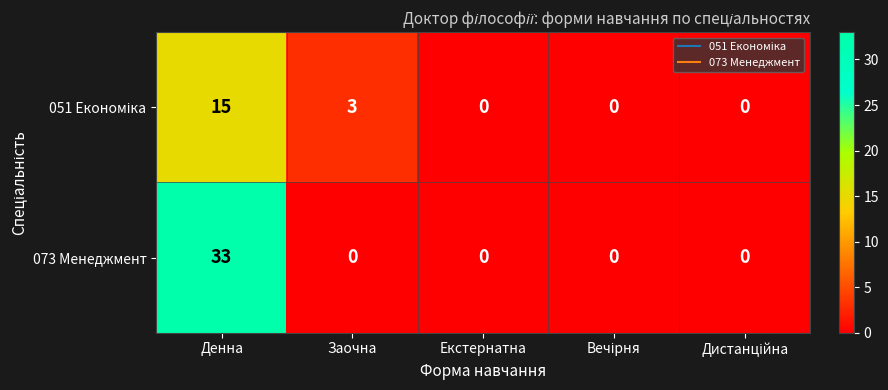

True or false: 073 Менеджмент has a value of 52 at Денна.

False